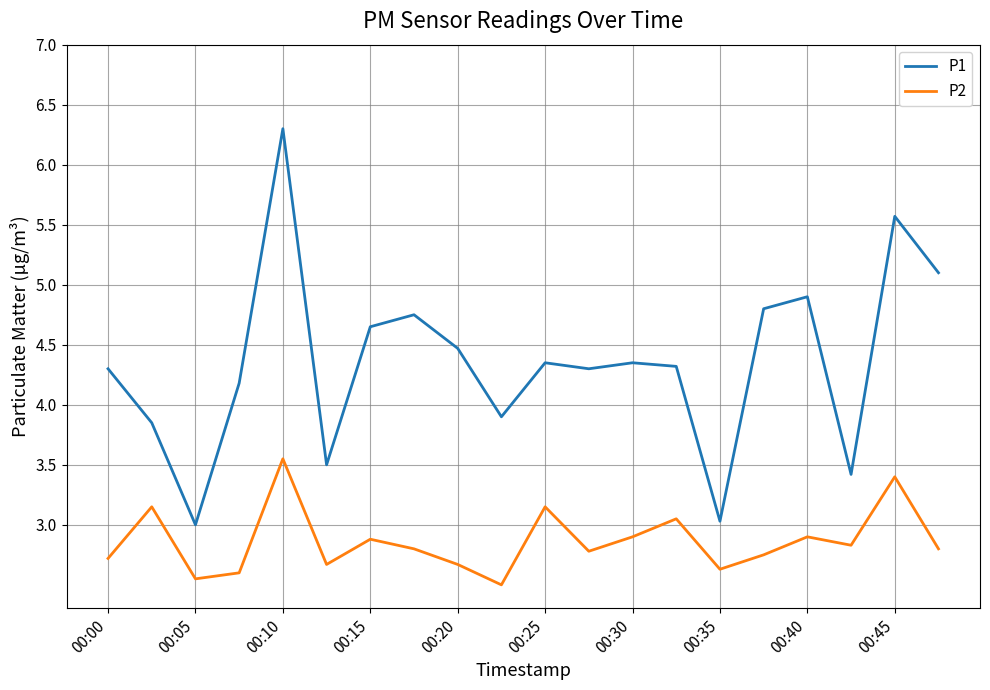

What is the difference between the maximum and minimum values in the P1 series?

3.3